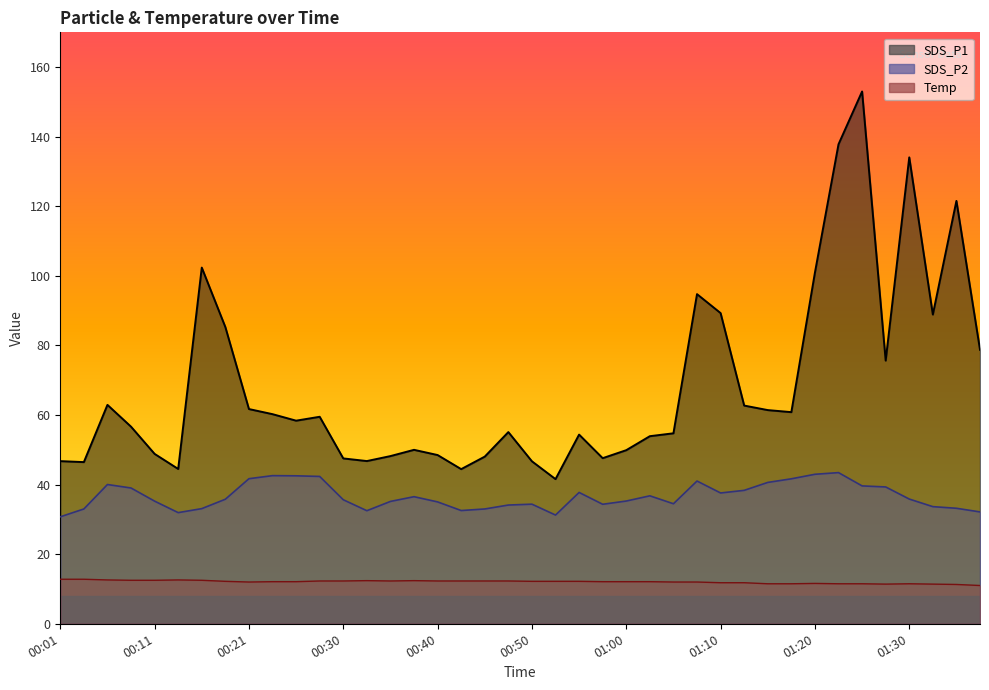

At how many categories does at least one series exceed 20?

40